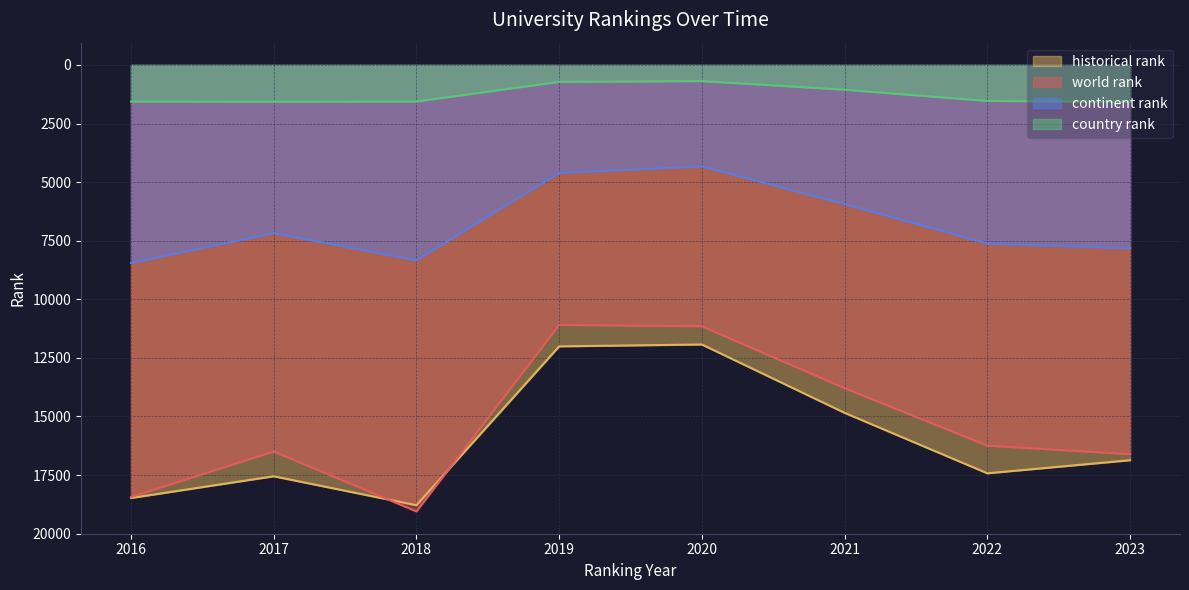

What is the sum of the country rank values at 2023 and 2017?

3133.0